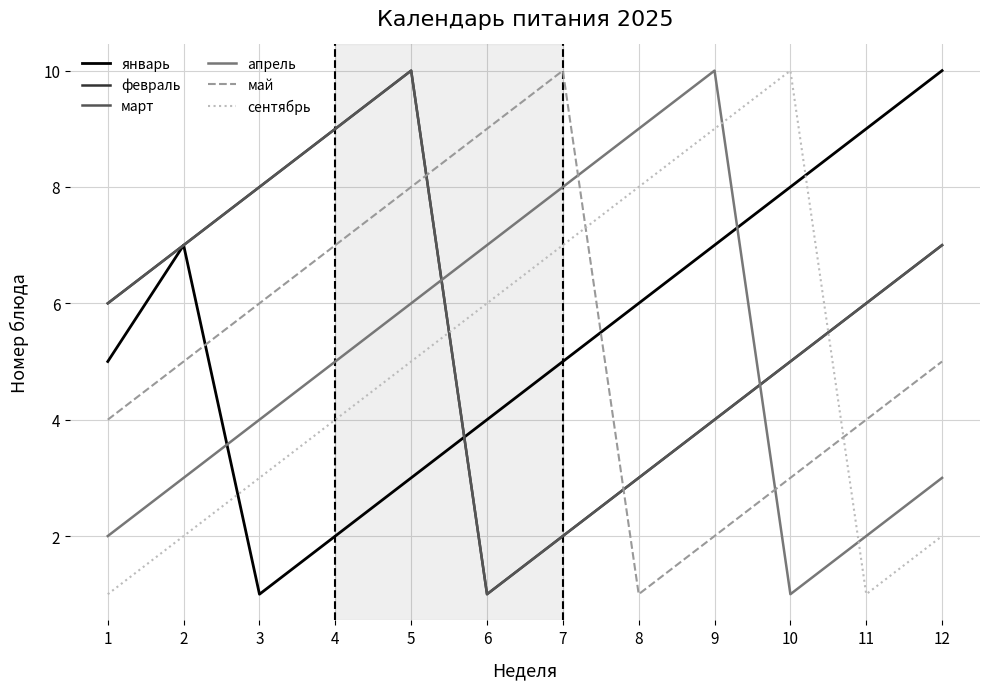

Read the март value at 6.

1